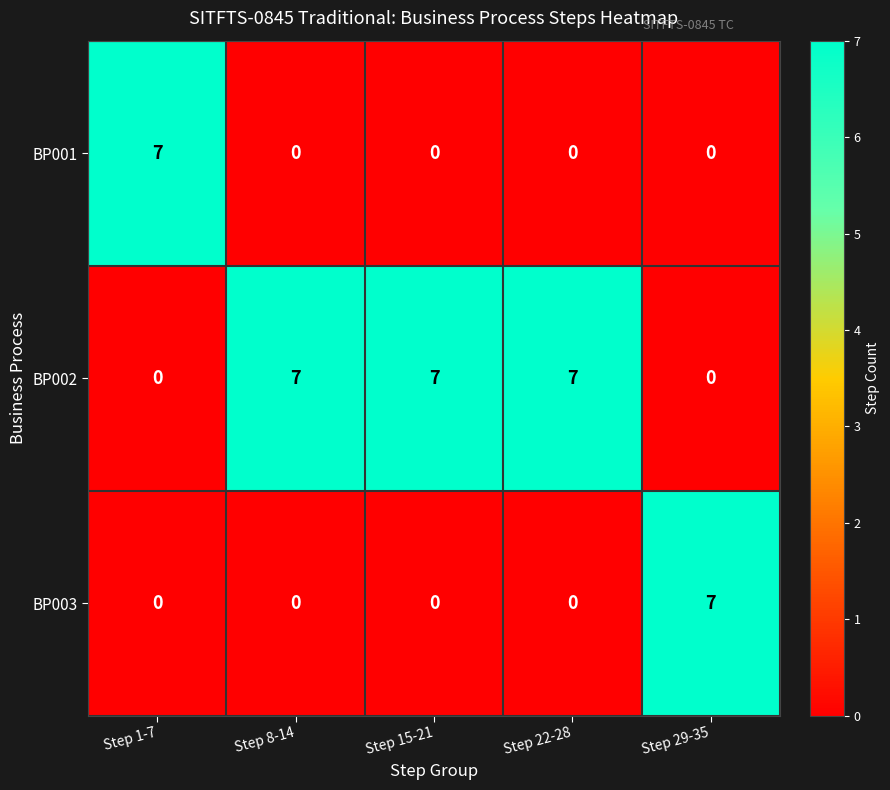

How many BP002 values are between 0 and 7?

5